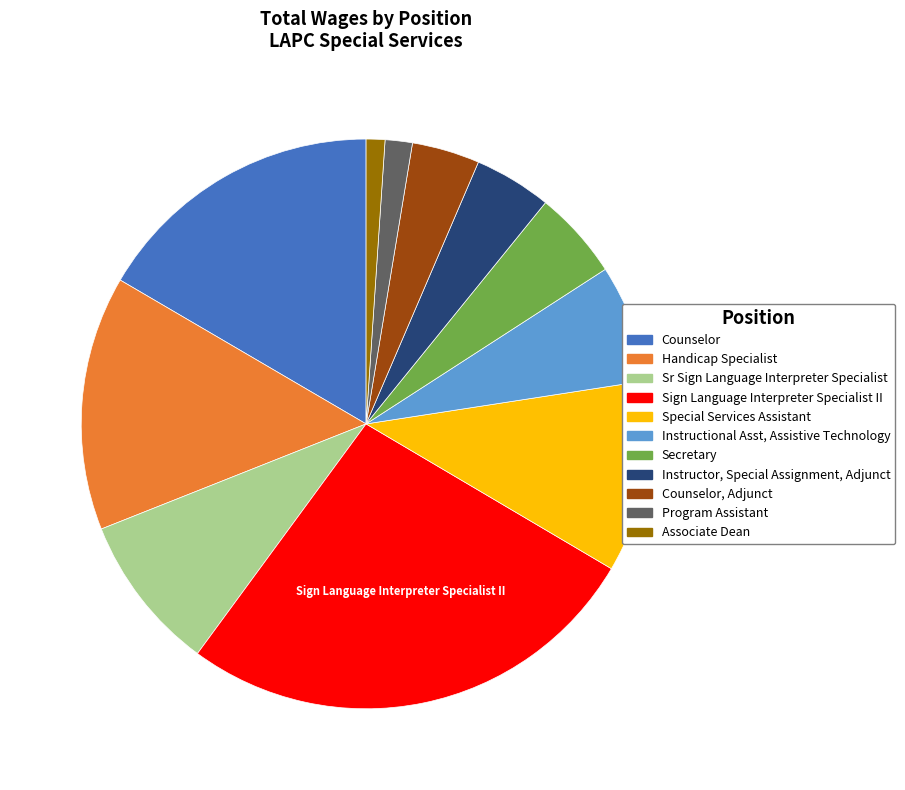

Rank the categories by value from lowest to highest.

Associate Dean, Program Assistant, Counselor, Adjunct, Instructor, Special Assignment, Adjunct, Secretary, Instructional Asst, Assistive Technology, Sr Sign Language Interpreter Specialist, Special Services Assistant, Handicap Specialist, Counselor, Sign Language Interpreter Specialist II